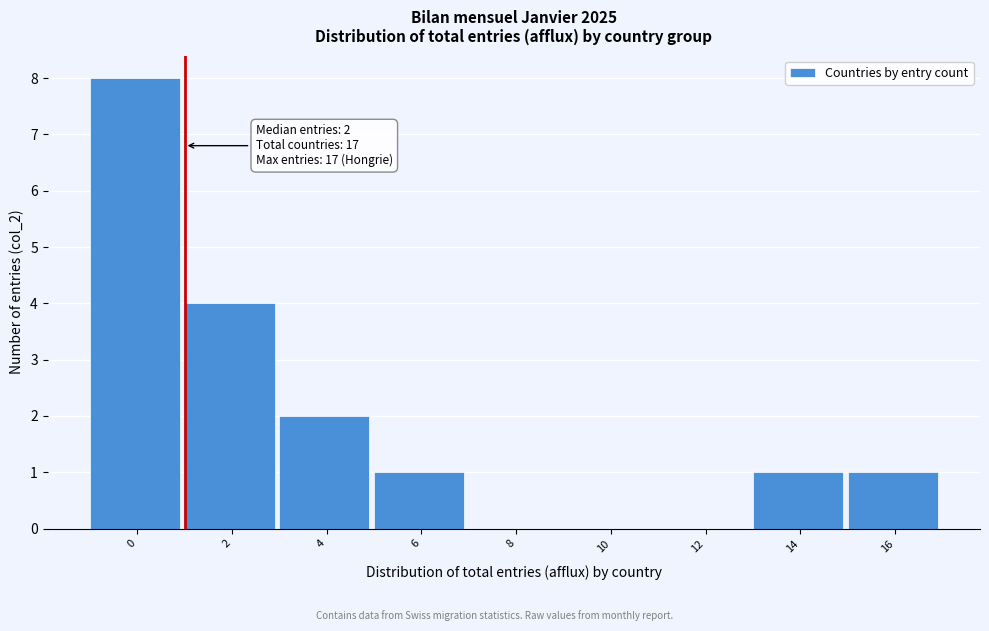

Reading right to left, what are all the values shown in this chart?

16=1	14=1	12=0	10=0	8=0	6=1	4=2	2=4	0=8